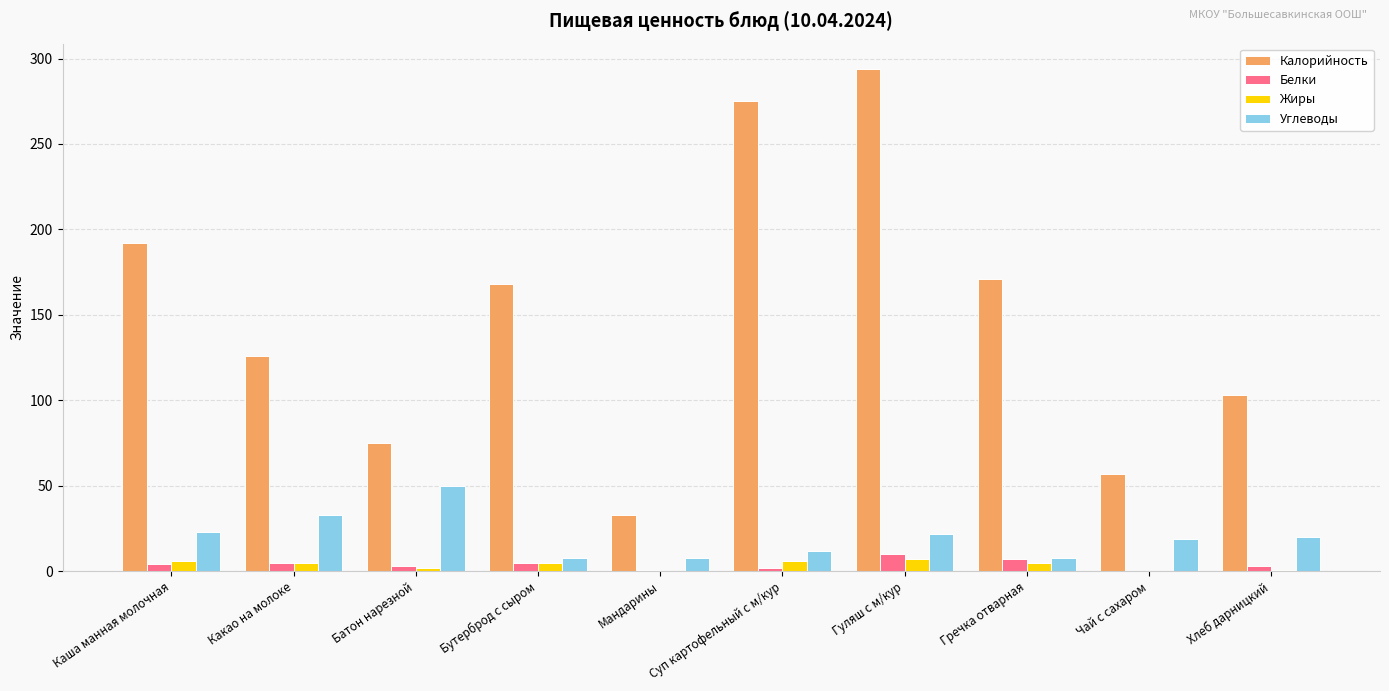

True or false: Углеводы has a value of 12.0 at Суп картофельный с м/кур.

True